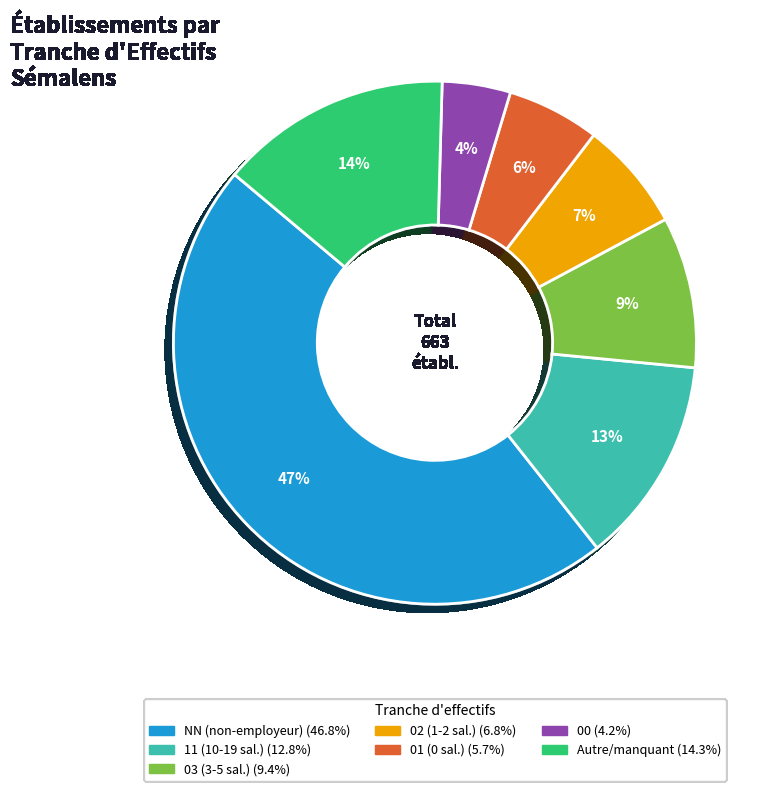

Is there any slice that represents more than half of the pie?

No